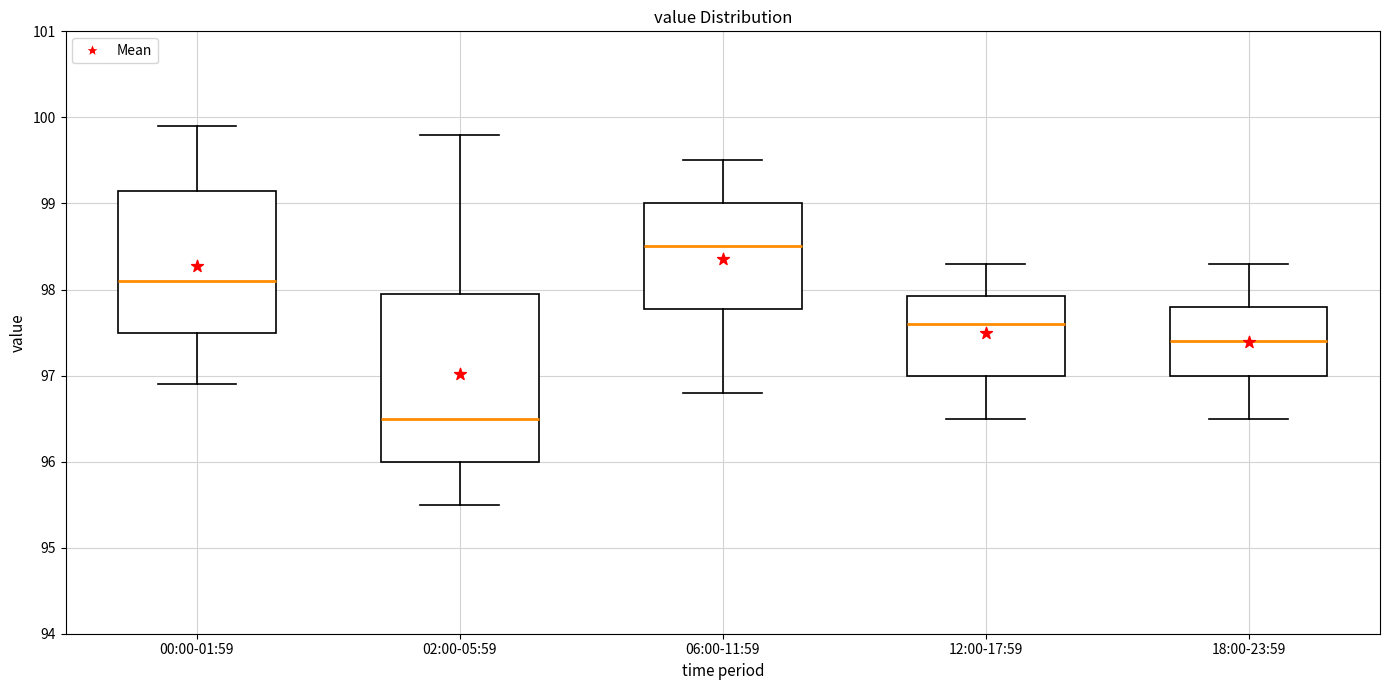

Reading left to right, read every box against the y-axis: the position of its median line, the range the box covers, and the ends of its whiskers. The values are not printed on the chart, so give them approximately, as read against the axis.

00:00-01:59: median 98.1, box 97.5 to 99.2, whiskers 96.9 to 99.9
02:00-05:59: median 96.5, box 96.0 to 98.0, whiskers 95.5 to 99.8
06:00-11:59: median 98.5, box 97.8 to 99.0, whiskers 96.8 to 99.5
12:00-17:59: median 97.6, box 97.0 to 97.9, whiskers 96.5 to 98.3
18:00-23:59: median 97.4, box 97.0 to 97.8, whiskers 96.5 to 98.3